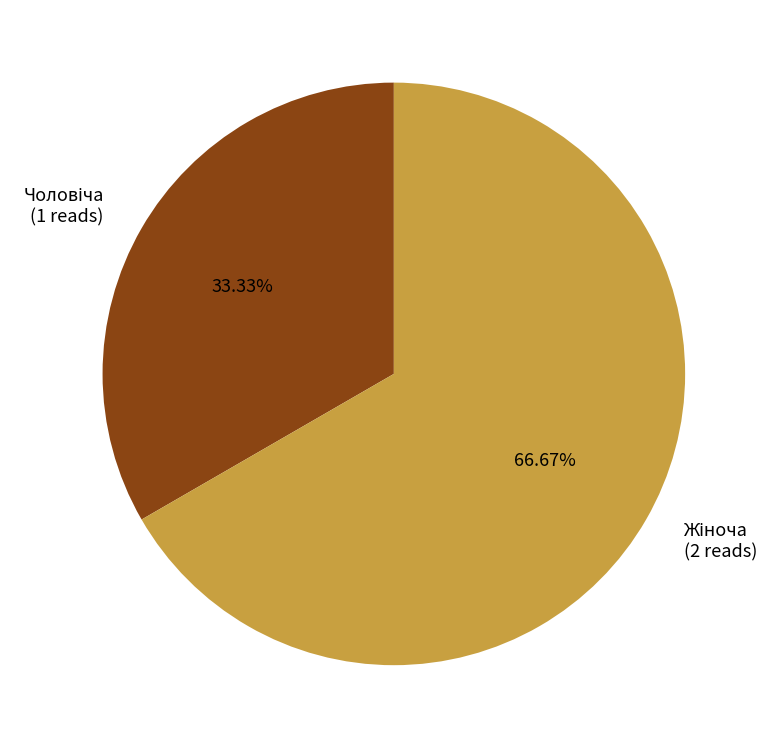

Does any single category account for the majority?

Yes